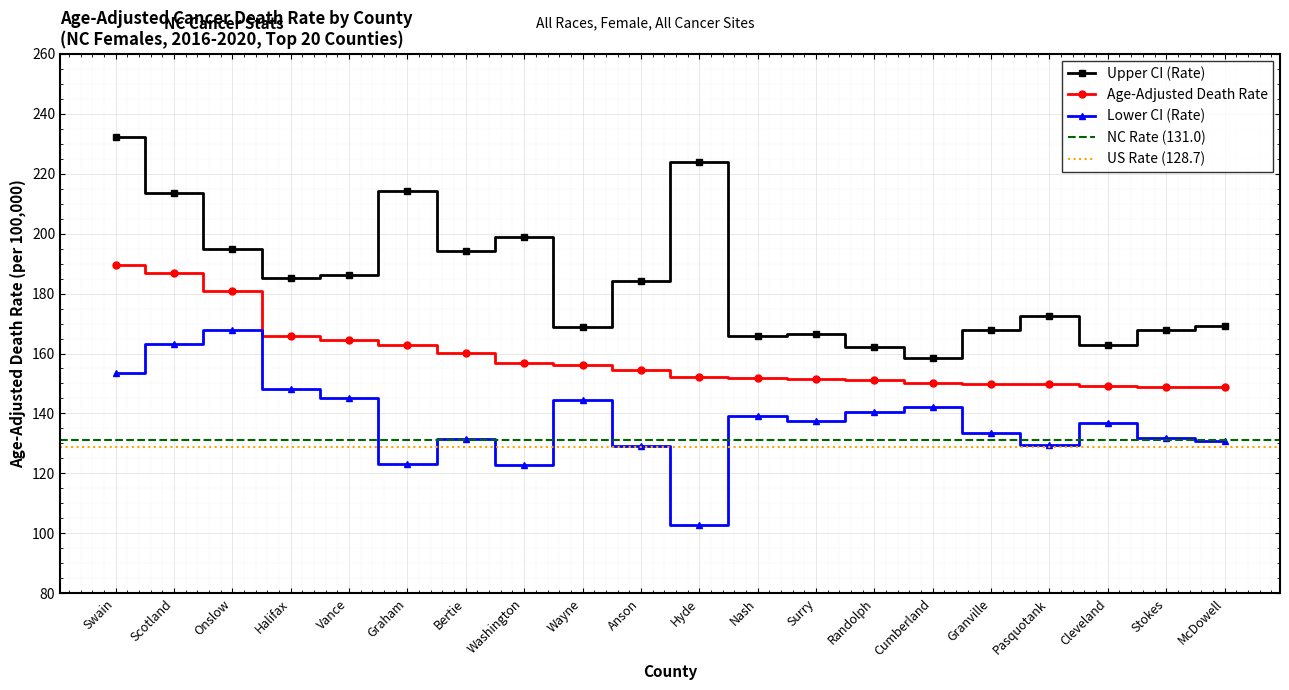

Which series has the widest spread of values?

Upper CI (Rate)